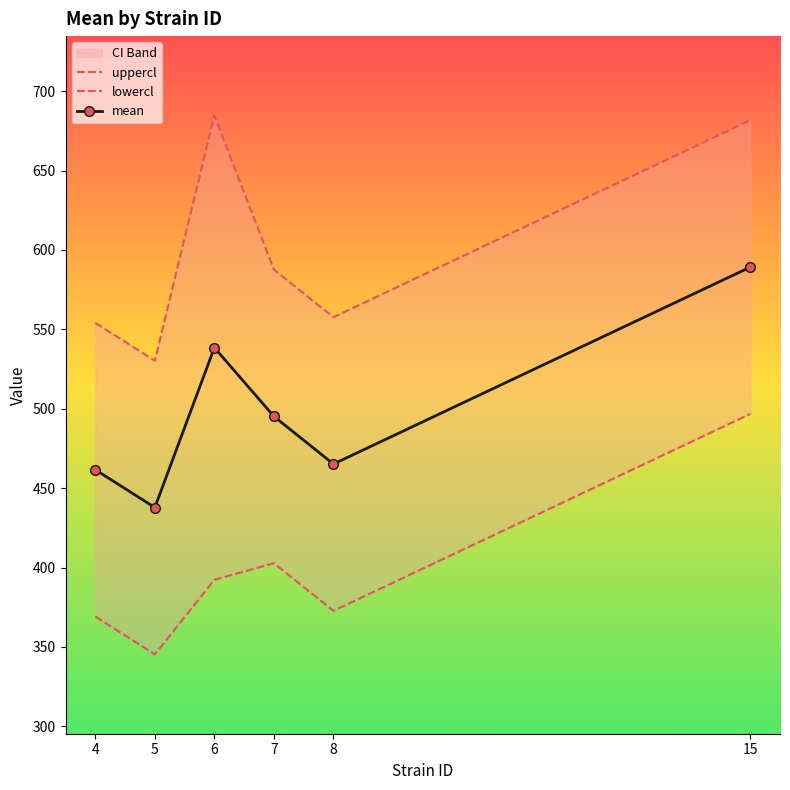

What is the minimum value shown in the chart?

345.3